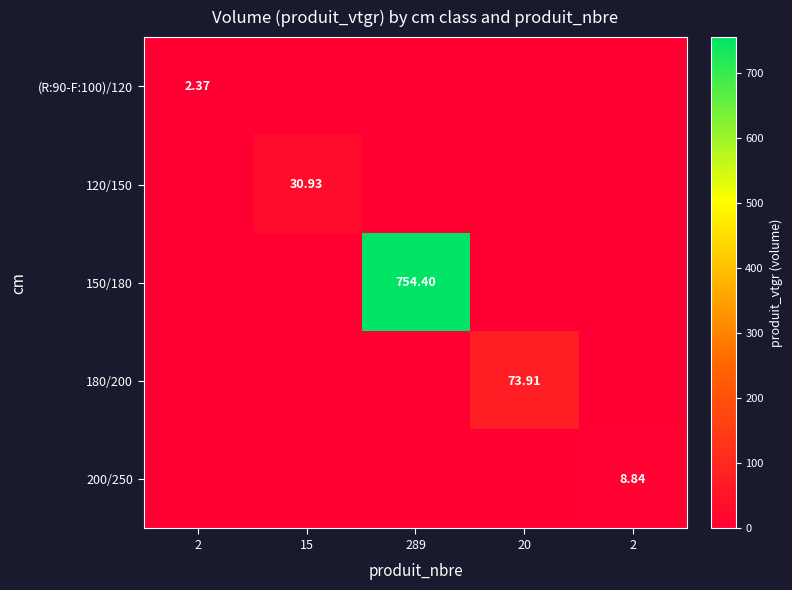

How many categories are shown in the chart?

5